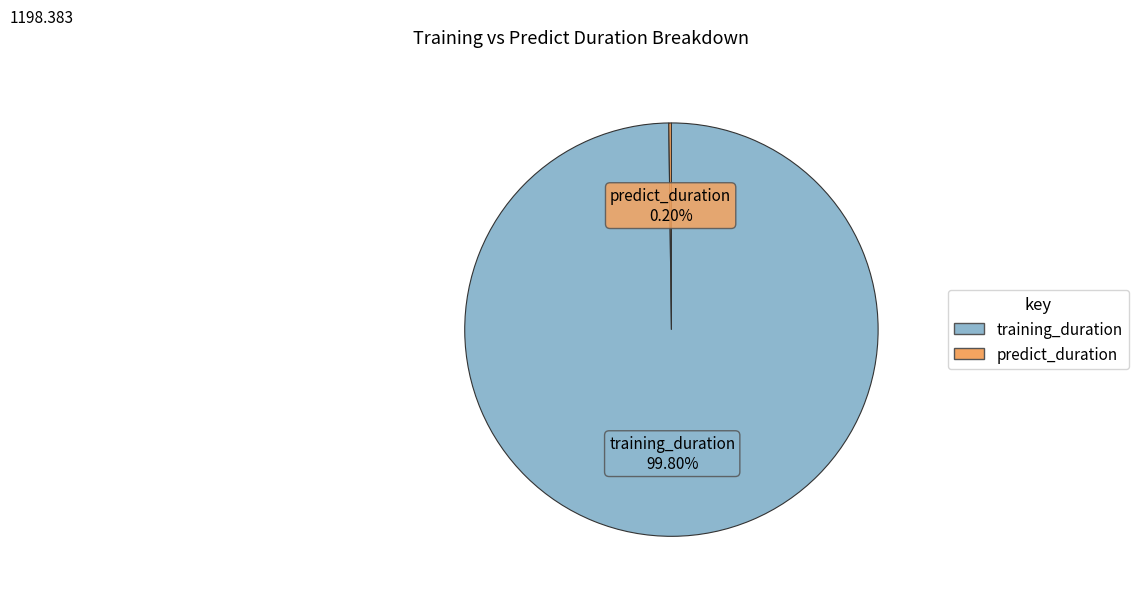

How much of the chart is everything except training_duration?

0.2%